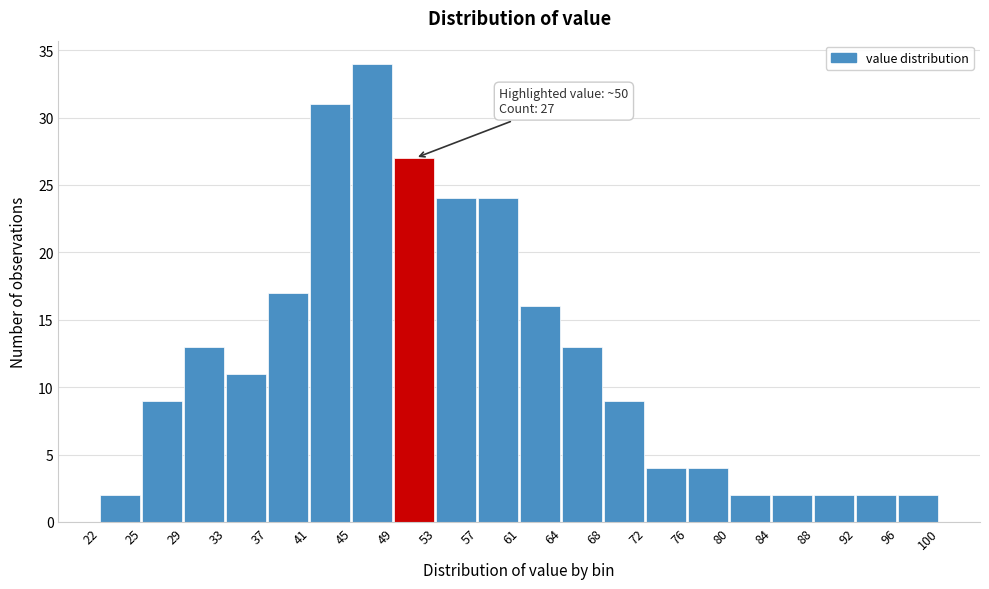

Reading left to right, extract all data points from this chart.

22=2	25=9	29=13	33=11	37=17	41=31	45=34	49=27	53=24	57=24	61=16	64=13	68=9	72=4	76=4	80=2	84=2	88=2	92=2	96=2